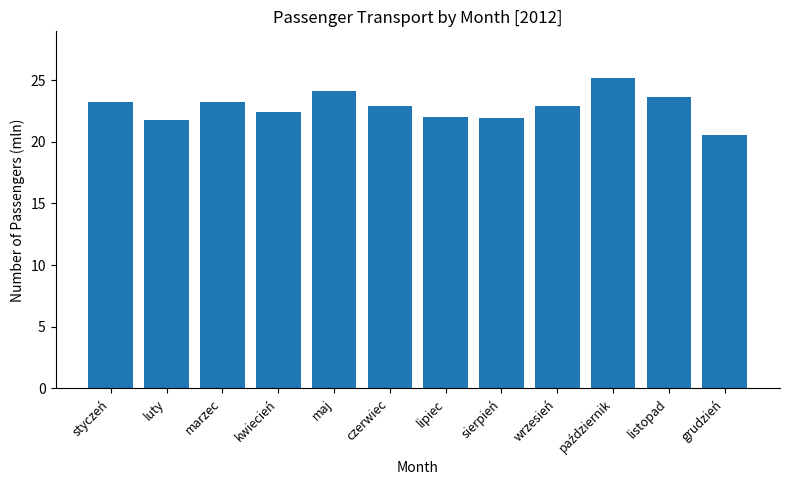

Which has a higher value, maj or kwiecień?

maj